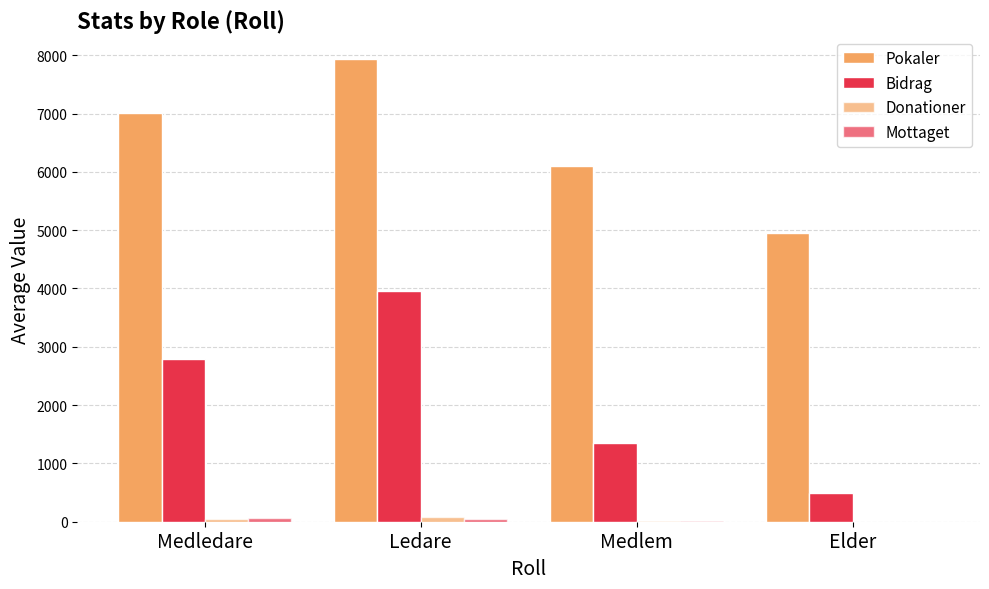

How many groups of bars are there?

4